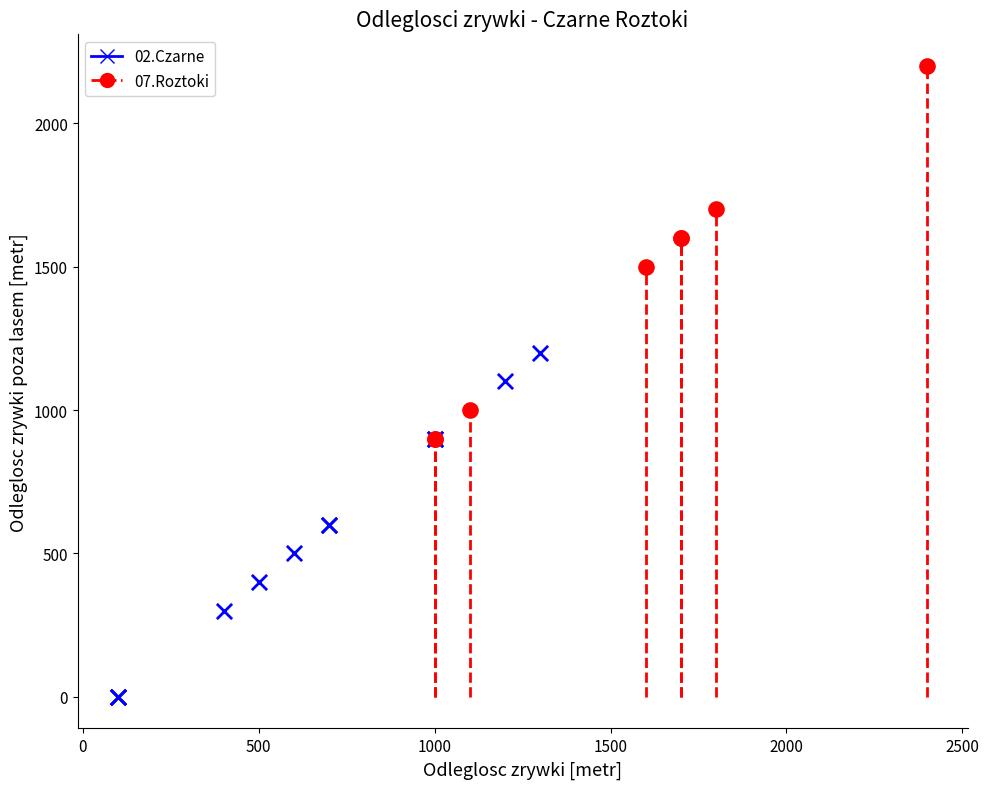

What are all the series names shown in the legend?

02.Czarne, 07.Roztoki